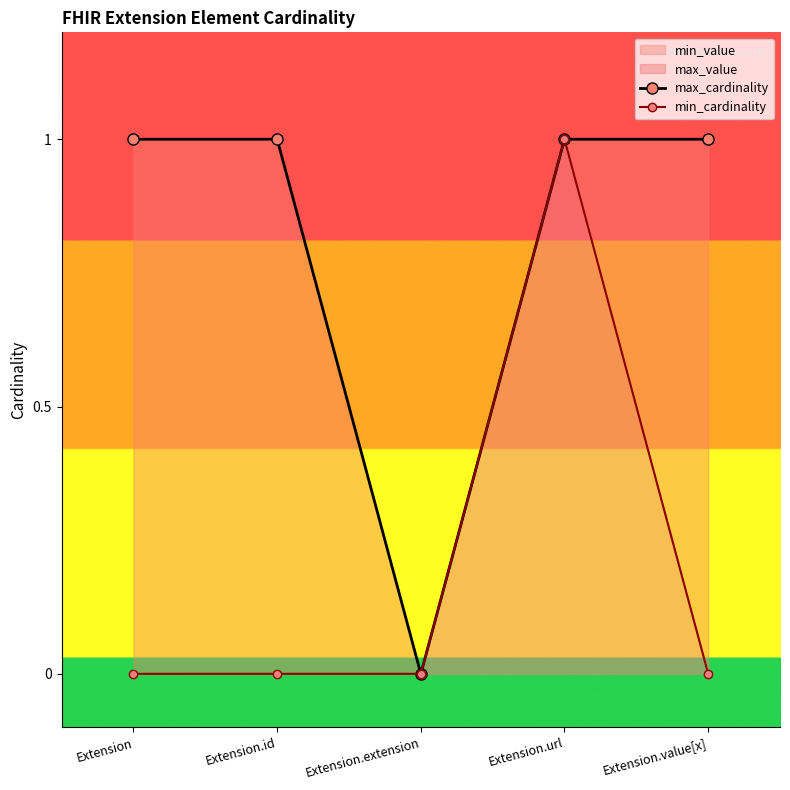

Between Extension.extension and Extension.value[x], which series saw the biggest shift?

max_cardinality